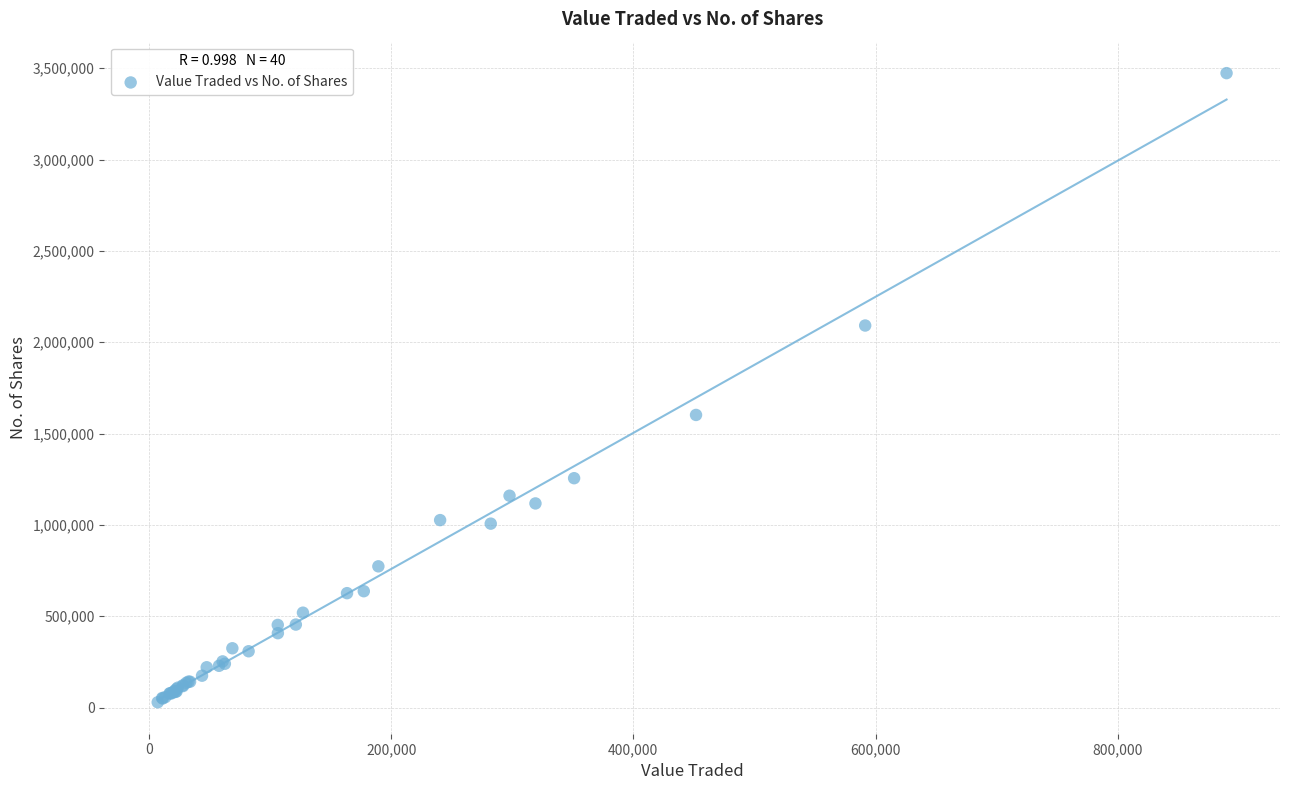

What Y value in the scatter plot is closest to 1751086?

1601902